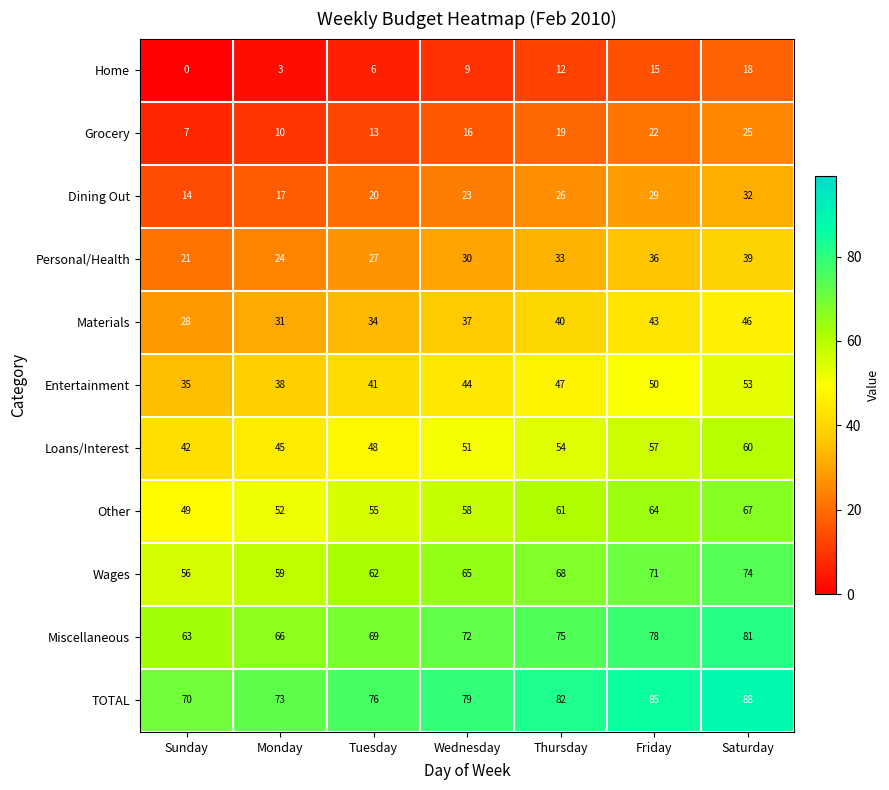

At how many categories does at least one series exceed 69?

7